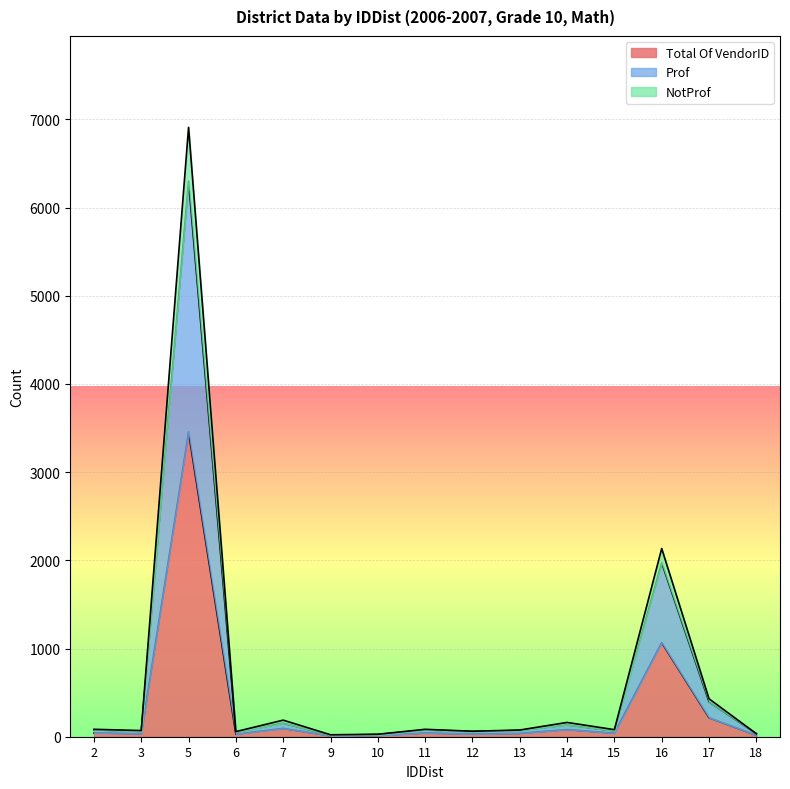

What is the sum of all Total Of VendorID values?

5211